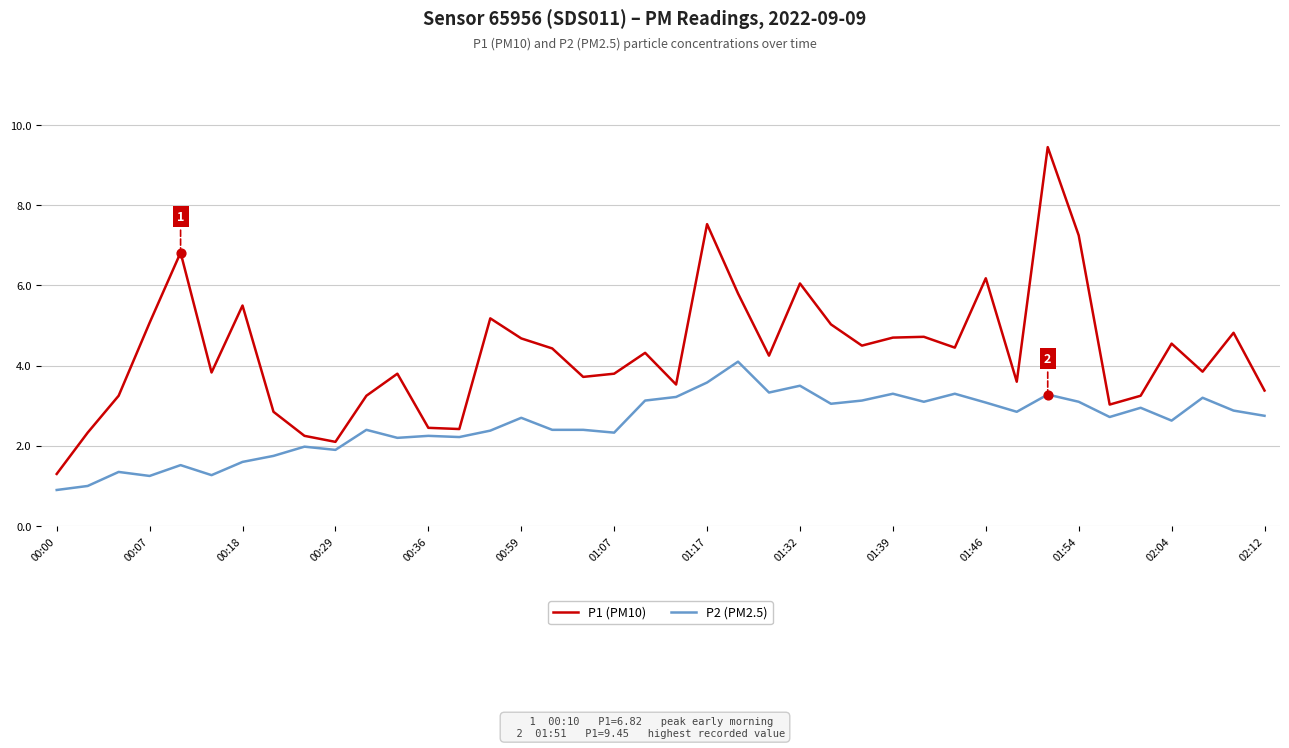

What are all the series names shown in the legend?

P1 (PM10), P2 (PM2.5)